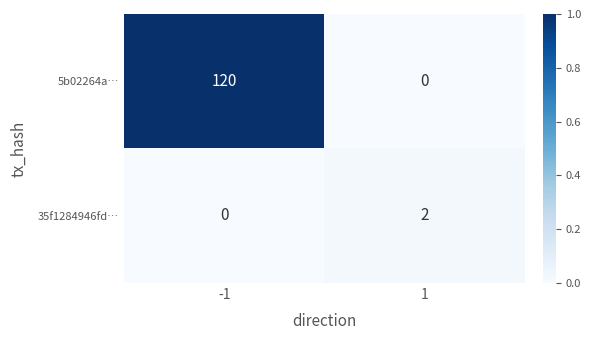

Which series has the largest range (max minus min)?

5b02264a…